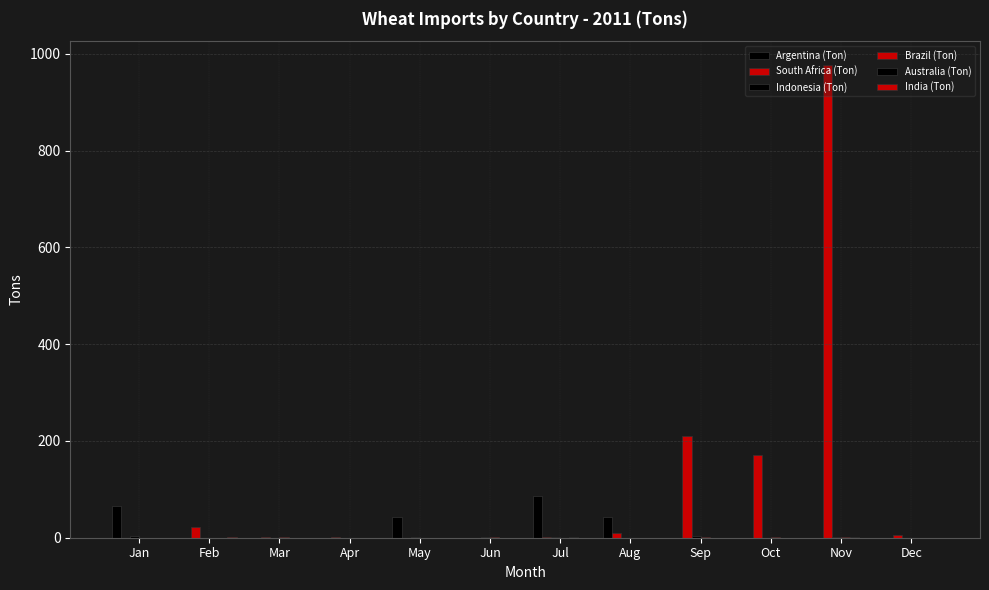

Does the chart contain stacked bars?

No